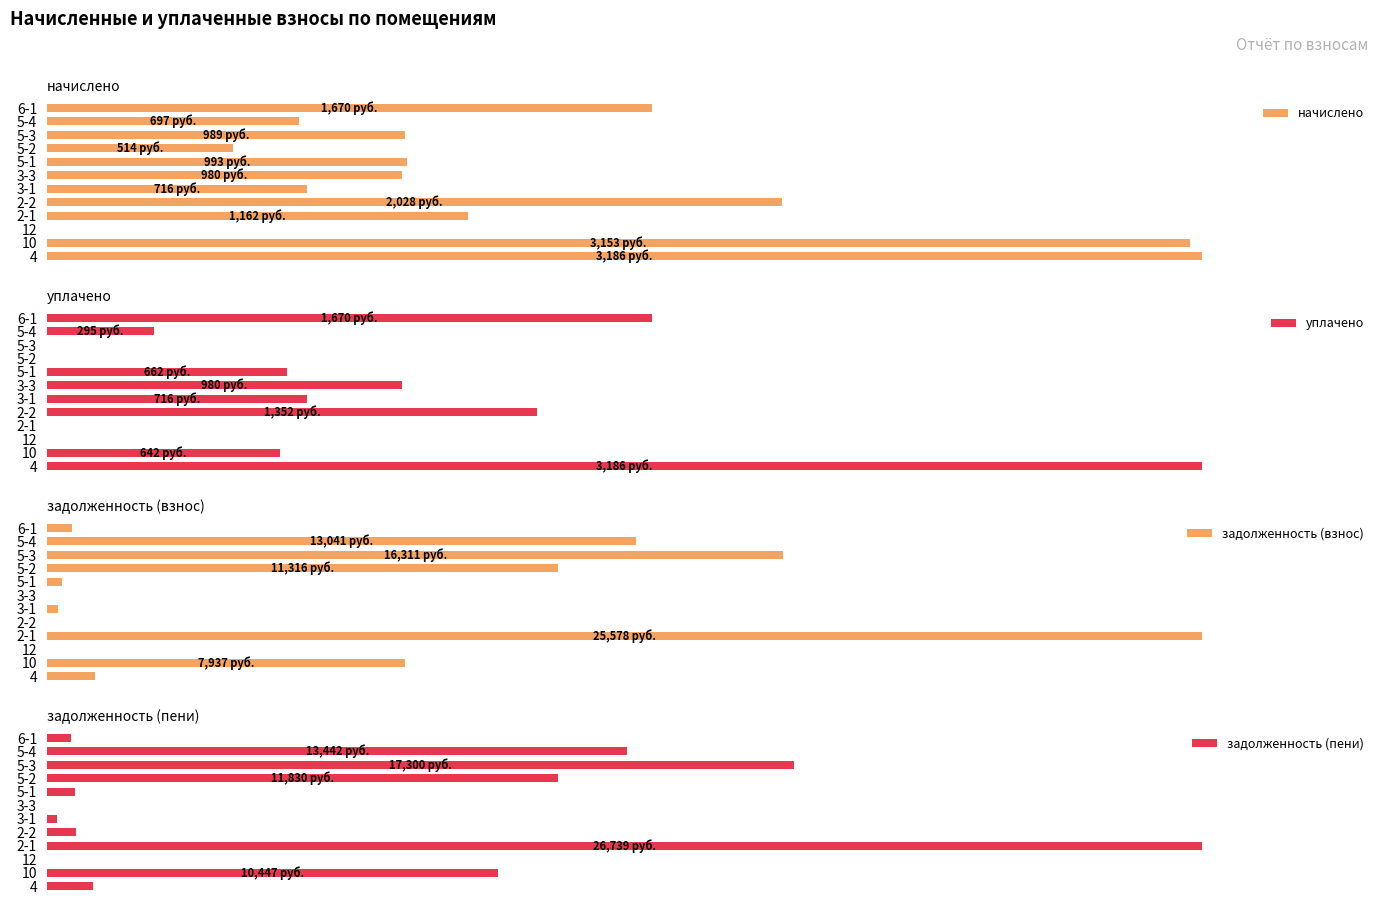

What is the average value of the начислено series?

42.1